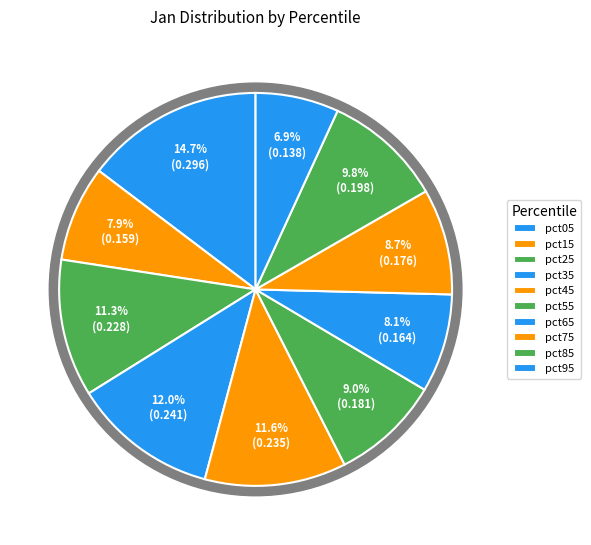

What is the largest slice in the pie chart?

pct05